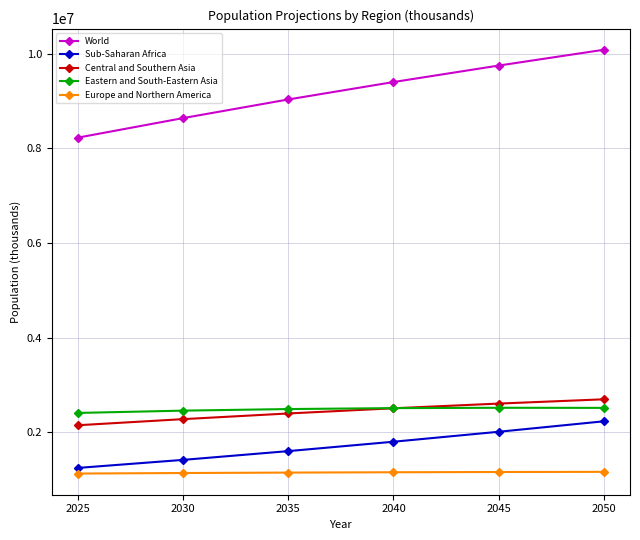

Which series has the largest total across all categories?

World